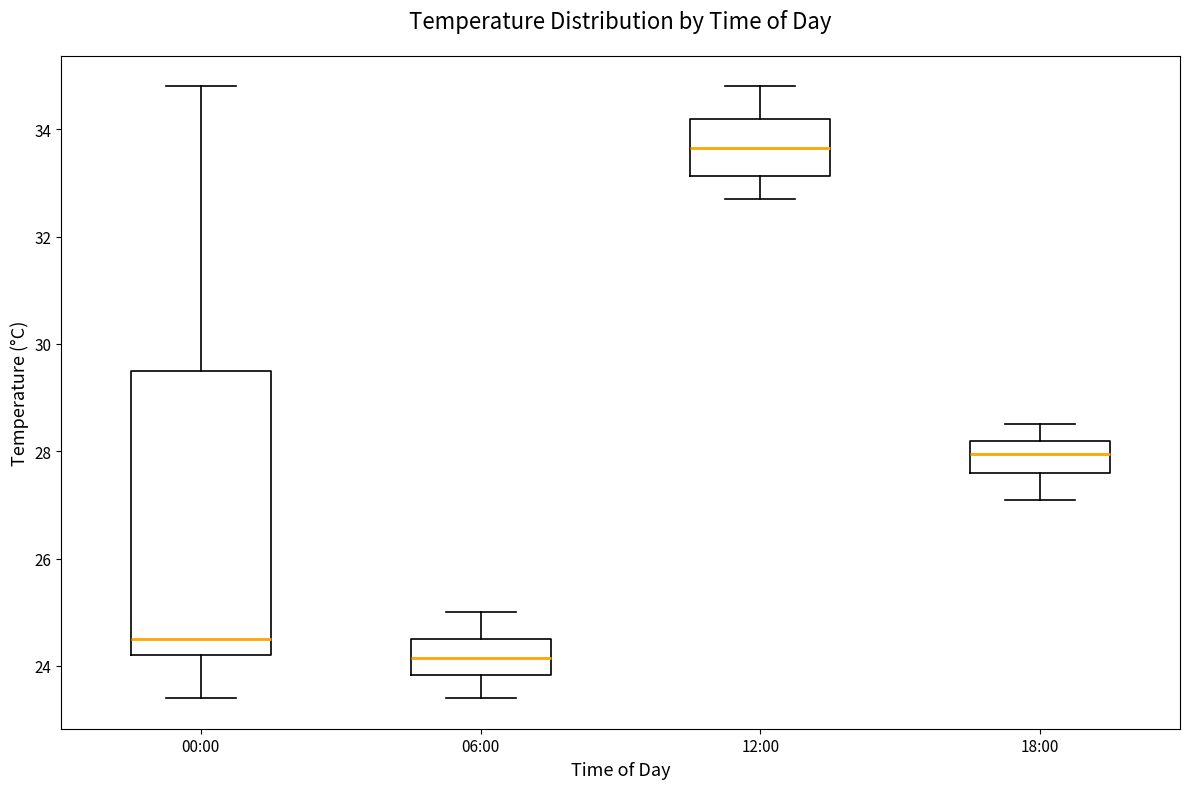

Which box's median line is the highest?

12:00